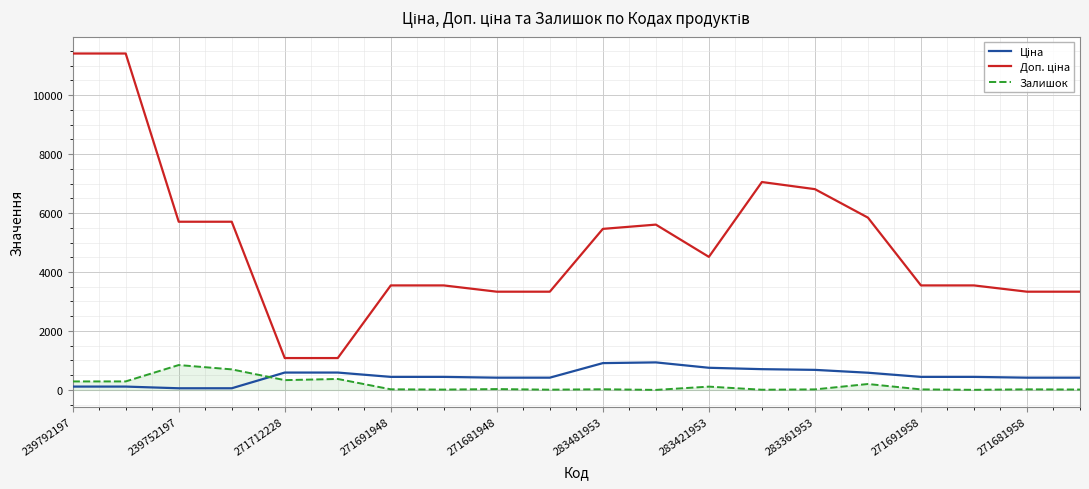

What is the maximum value shown in the chart?

11410.0